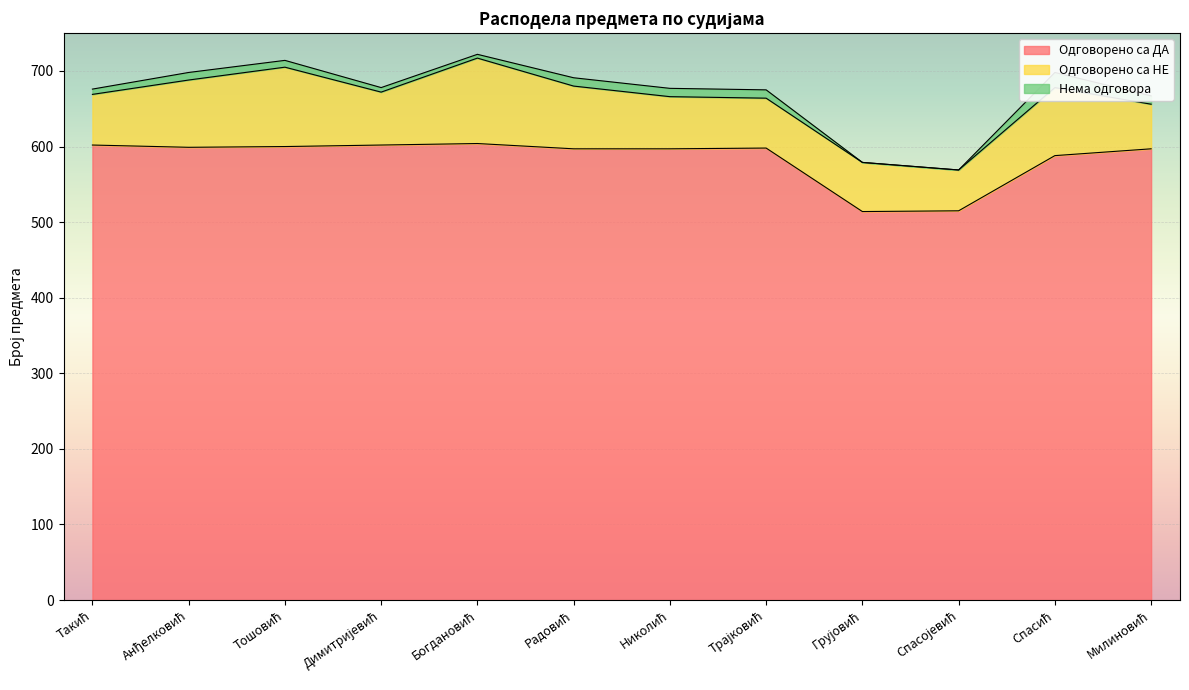

True or false: Одговорено са ДА and Нема одговора cross at least once.

False